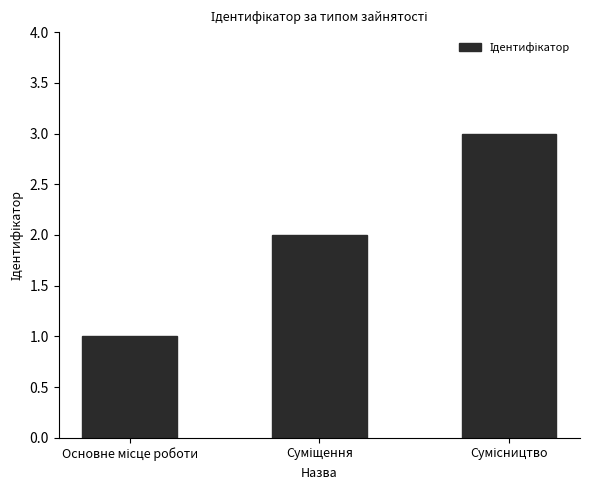

What is the maximum value shown in the chart?

3